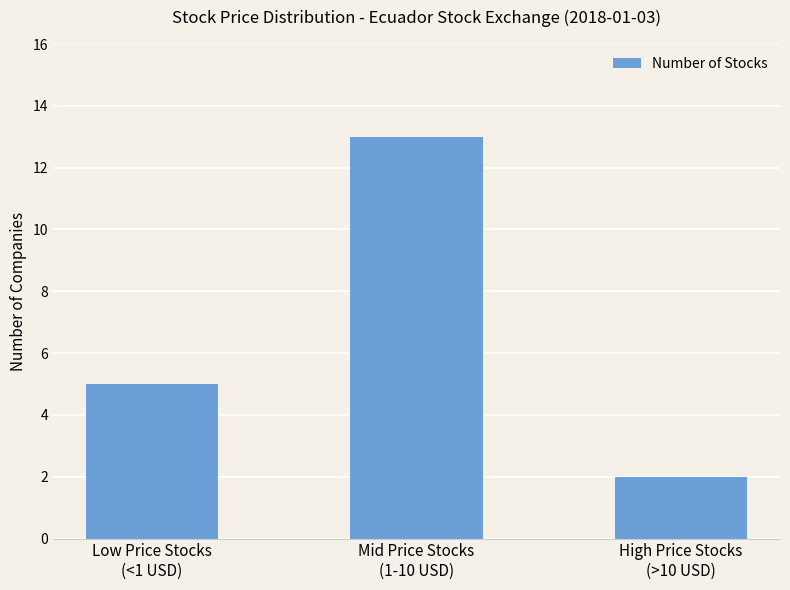

What is the change in value from Low Price Stocks
(<1 USD) to Mid Price Stocks
(1-10 USD)?

+8